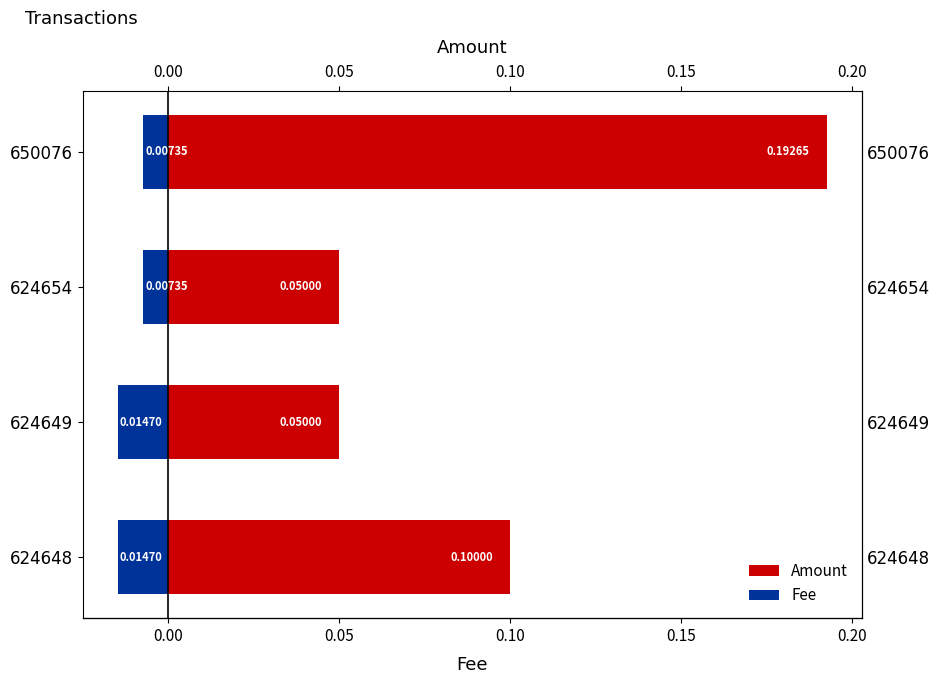

The value of Fee at 624648 is -0.0. True or false?

True